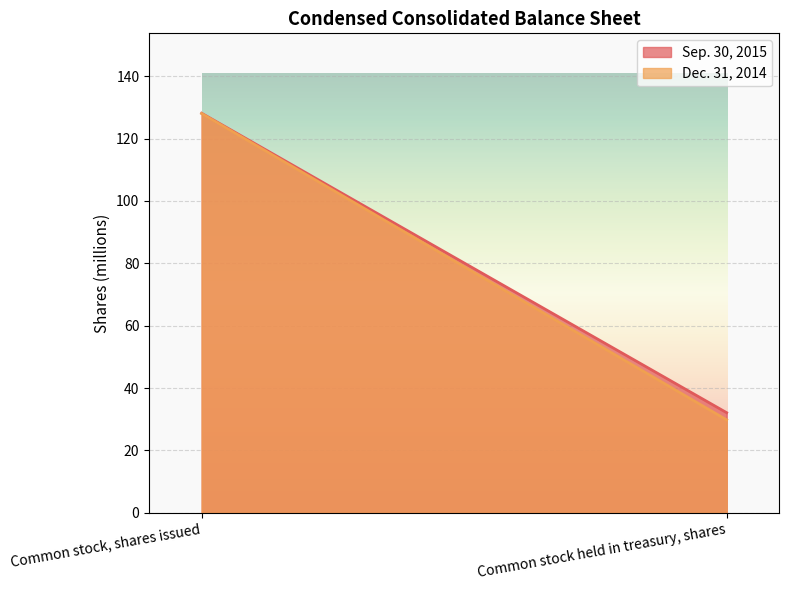

Is it true that Dec. 31, 2014 equals 41.7 at Common stock held in treasury, shares?

False